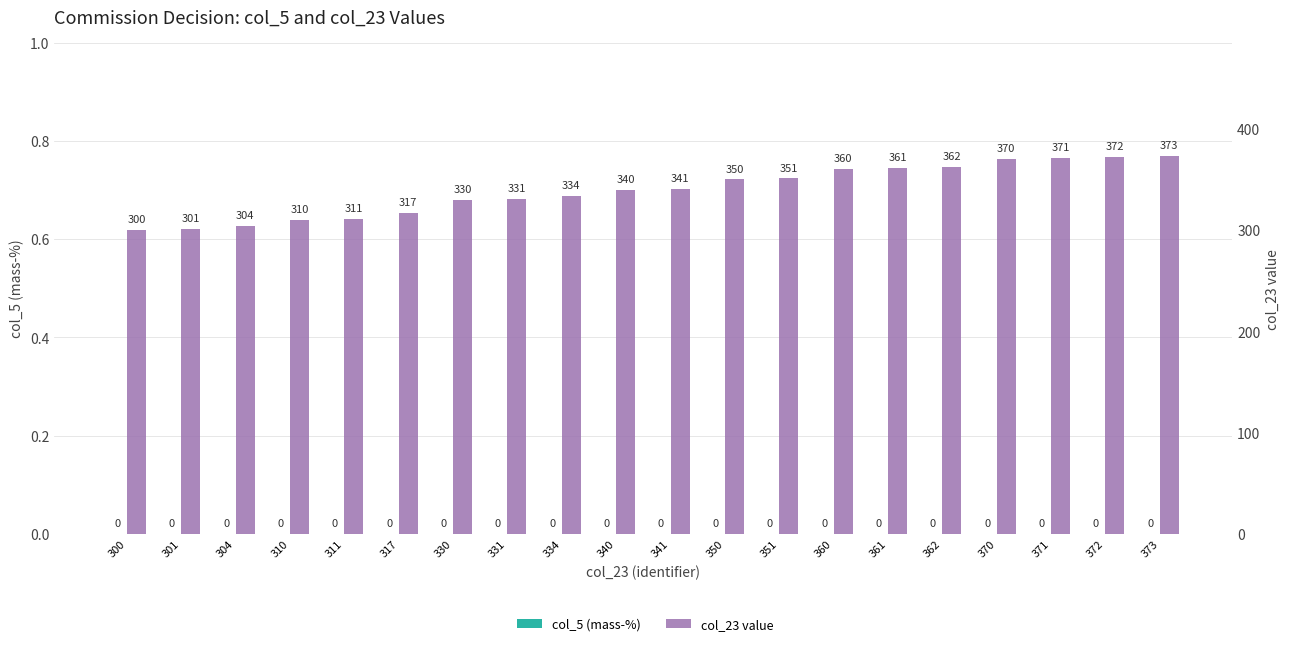

True or false: col_5 (mass-%) has a value of 0 at 350.

True